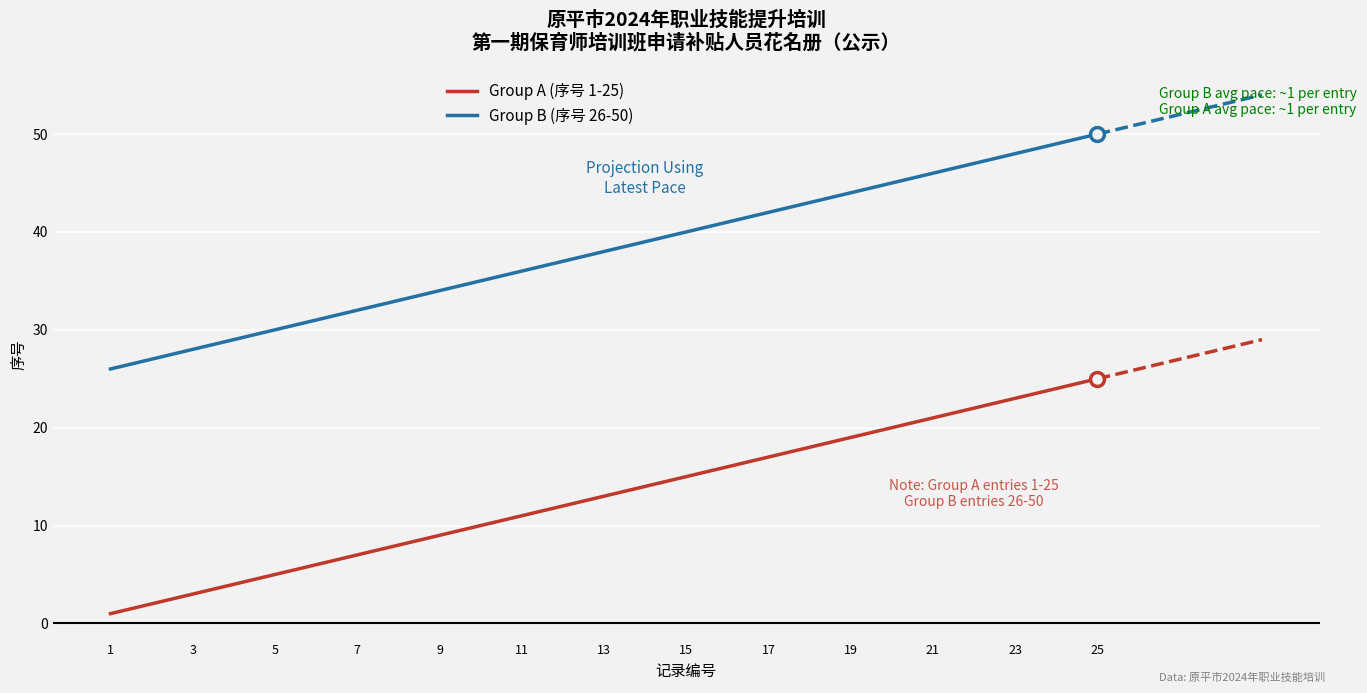

At how many categories does at least one series exceed 2?

25